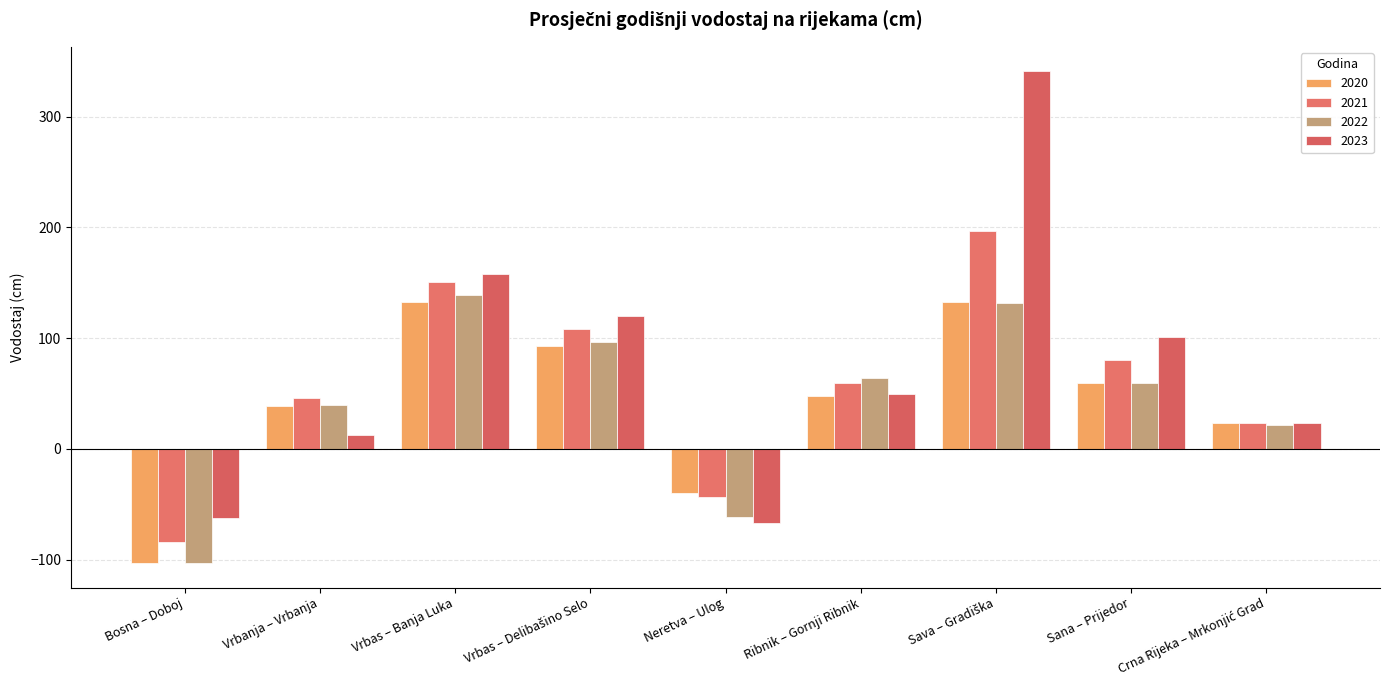

What is the maximum value shown in the chart?

341